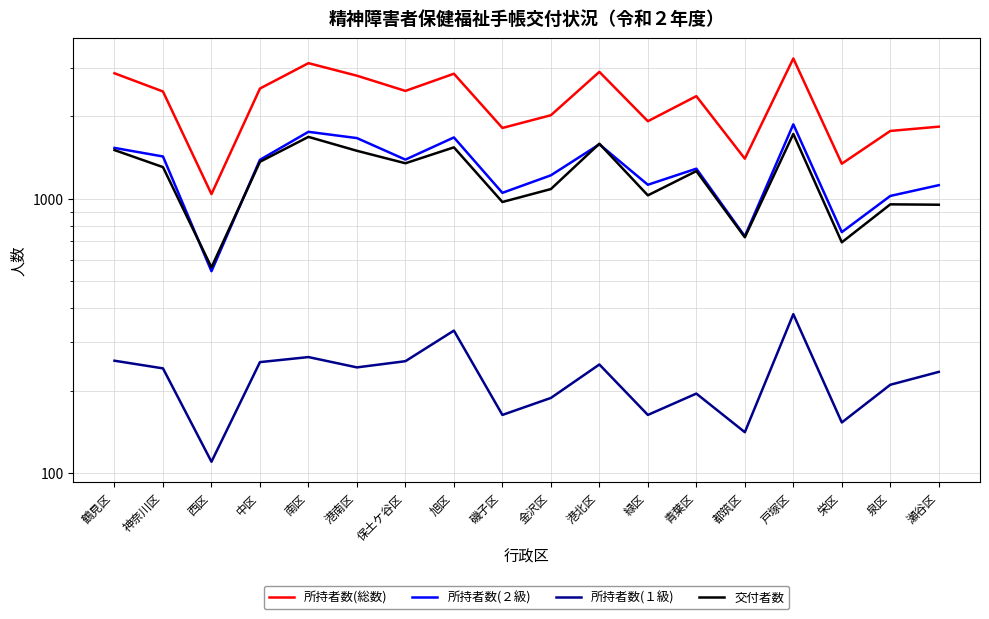

The value of 所持者数(総数) at 旭区 is 2864. True or false?

True